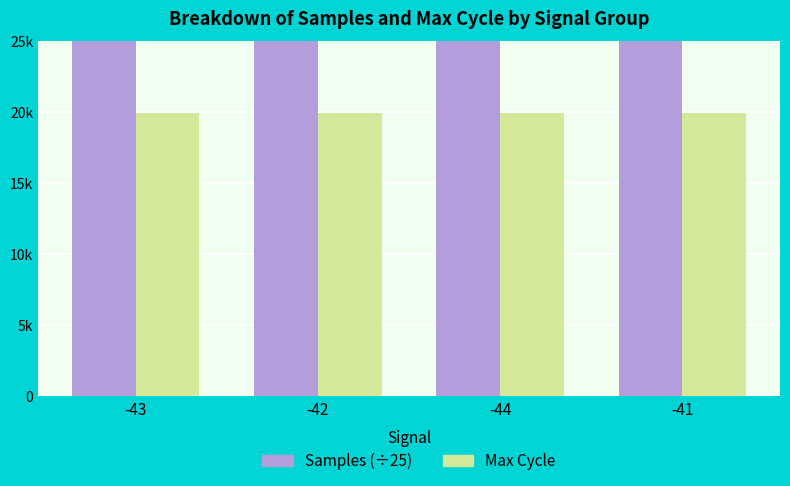

Reading left to right, transcribe all the data shown in this chart.

Samples (÷25): -43=200672.7	-42=201141.0	-44=201317.2	-41=201356.3
Max Cycle: -43=19943.0	-42=19962.0	-44=19959.0	-41=19925.0